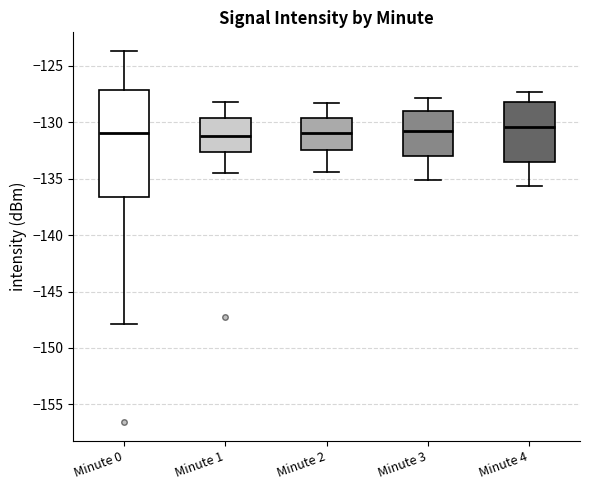

Reading left to right, transcribe this box plot: for each box, give where its median line is, the range the box spans, and where its two whiskers end, as read against the y-axis. The values are not printed on the chart, so give them approximately, as read against the axis.

Minute 0: median -131.0, box -136.5 to -127.0, whiskers -148.0 to -123.5
Minute 1: median -131.0, box -132.5 to -129.5, whiskers -134.5 to -128.0
Minute 2: median -131.0, box -132.5 to -129.5, whiskers -134.5 to -128.5
Minute 3: median -131.0, box -133.0 to -129.0, whiskers -135.0 to -128.0
Minute 4: median -130.5, box -133.5 to -128.0, whiskers -135.5 to -127.5